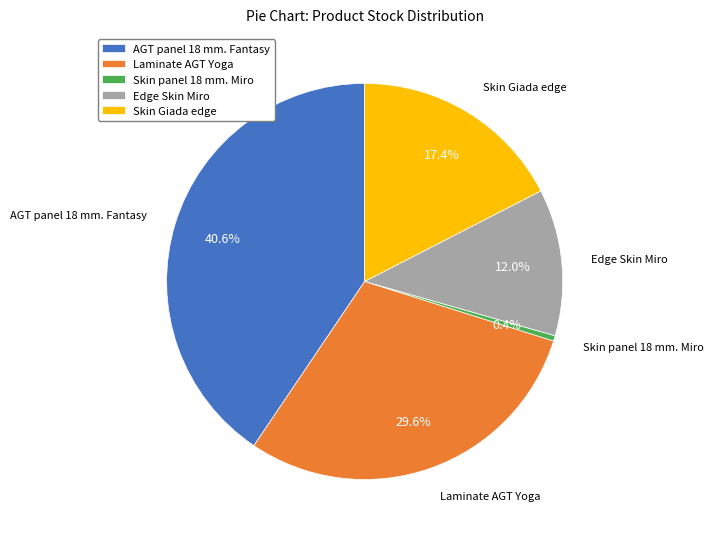

Is there any slice that represents more than half of the pie?

No